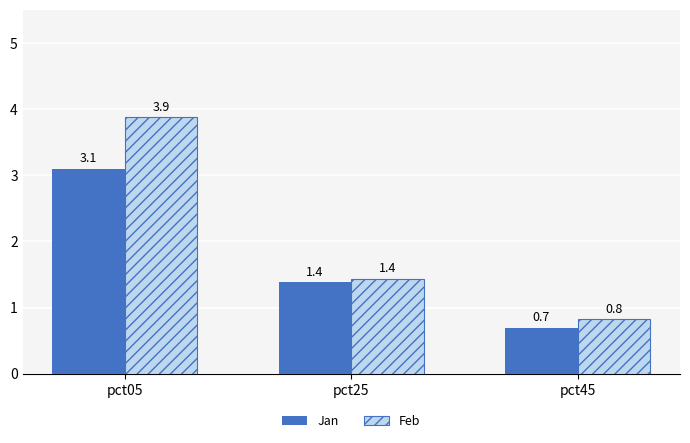

What is the value of the Jan bar at the 3rd from the left?

0.7